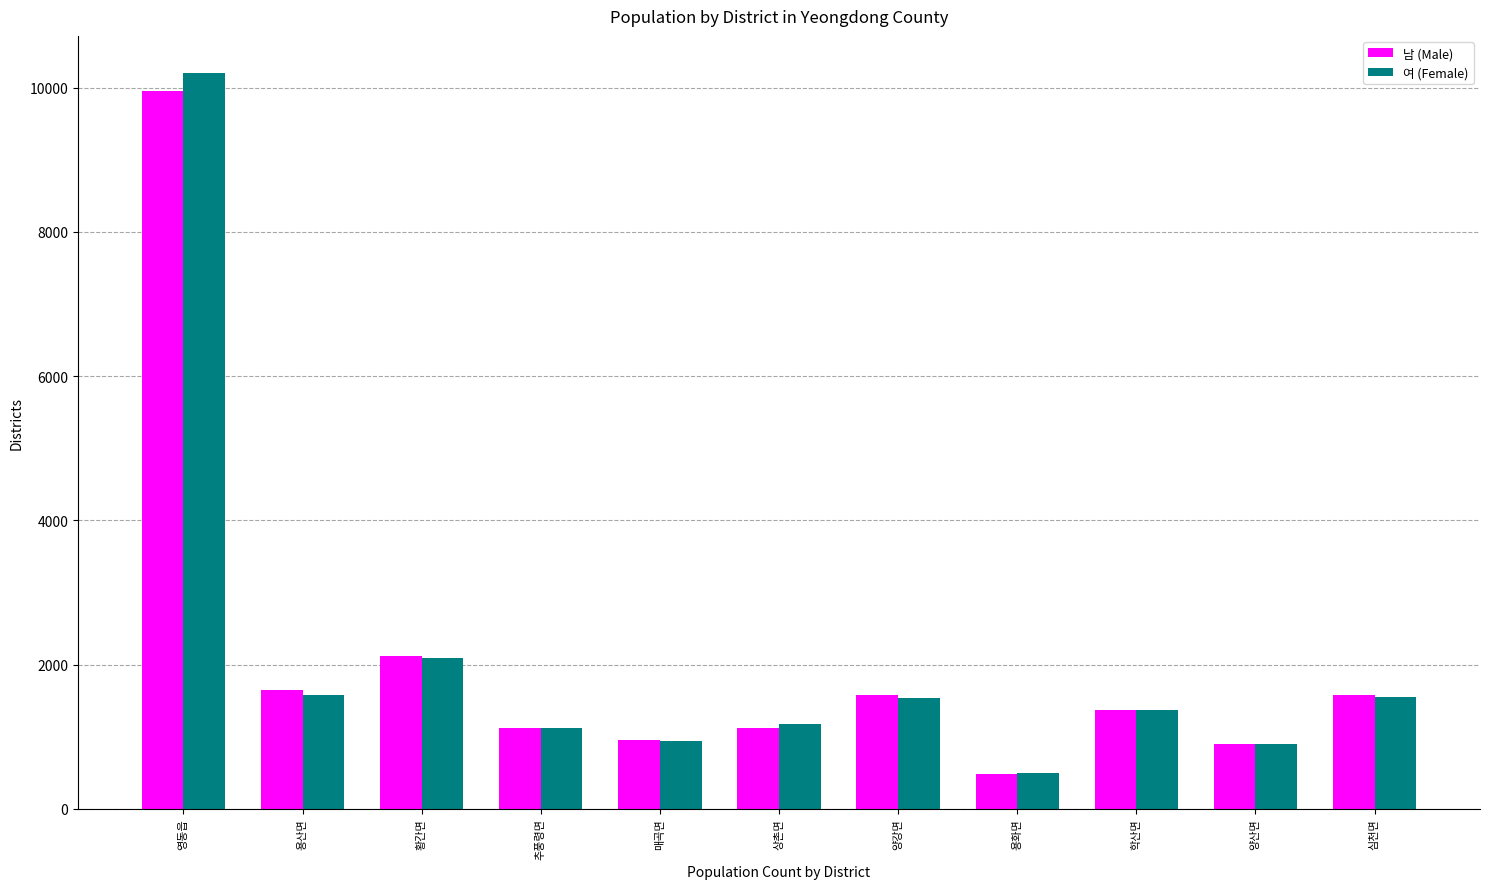

At how many categories does at least one series exceed 5292?

1